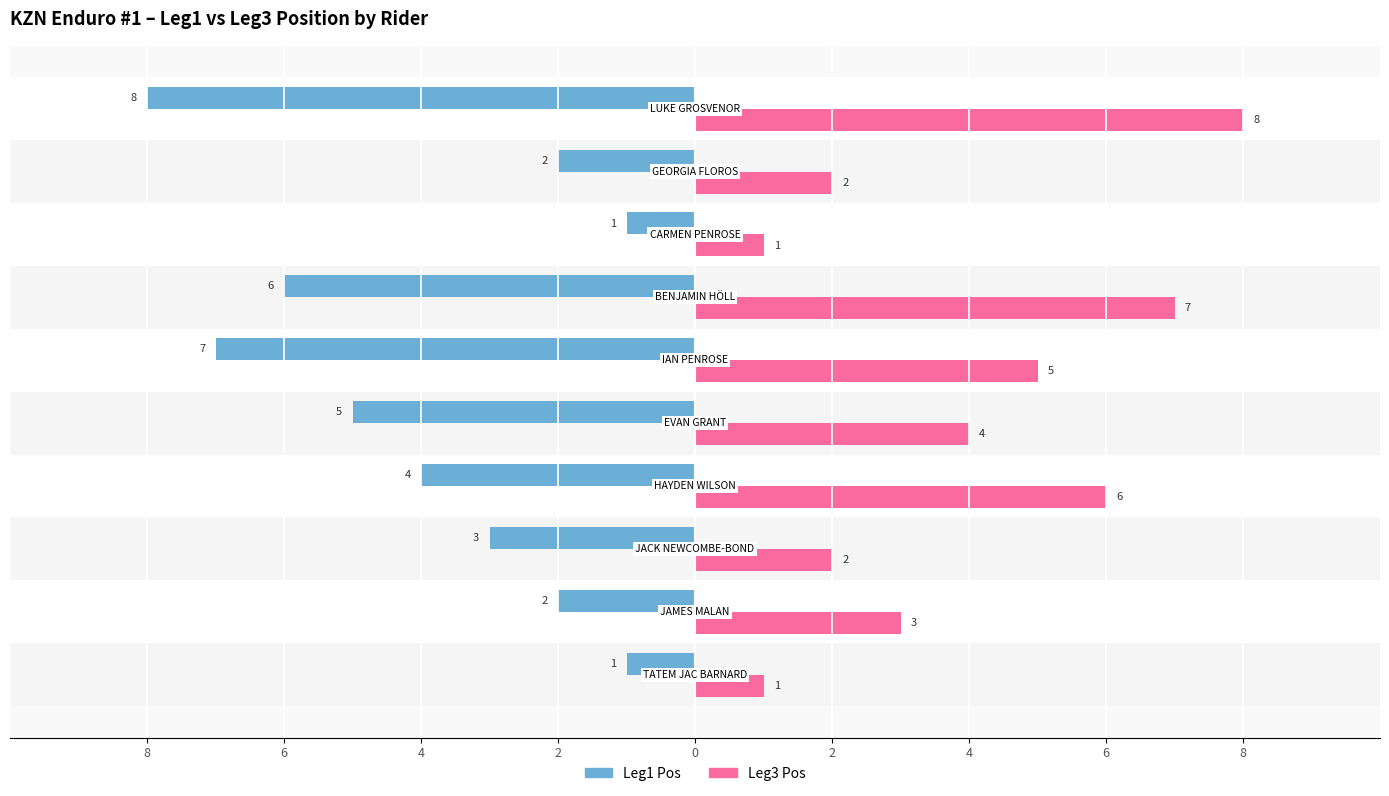

Is it true that Leg1 Pos equals -1 at 8?

False